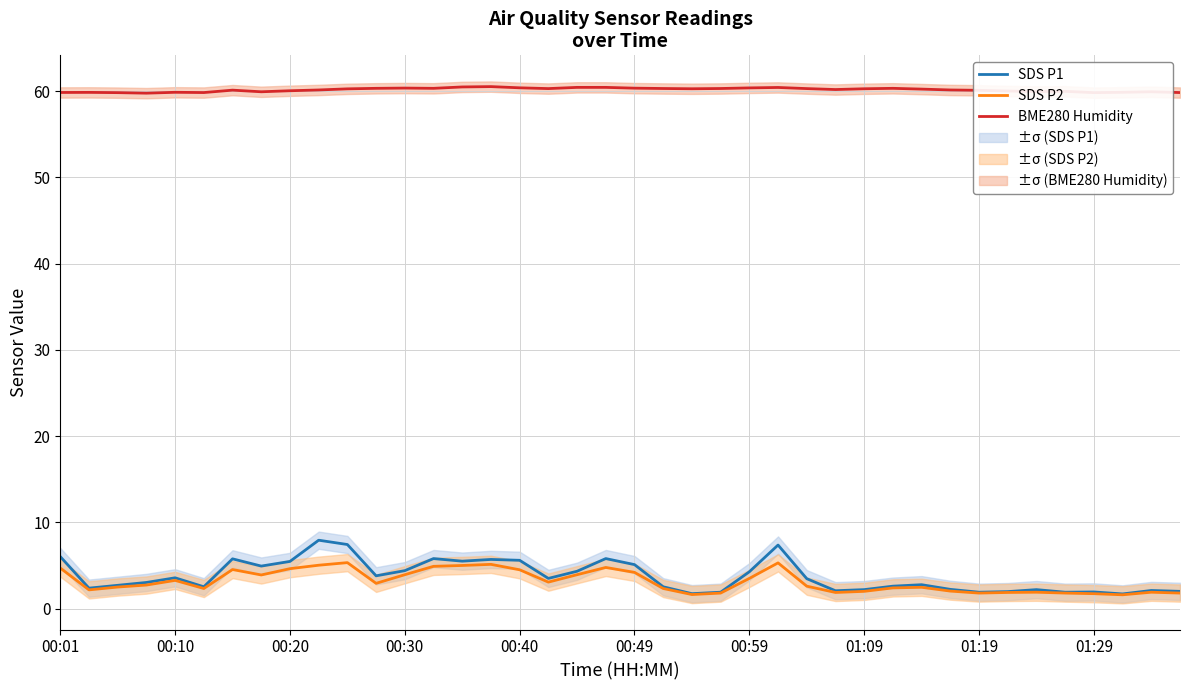

Where is SDS P2 nearest to the value 3?

11